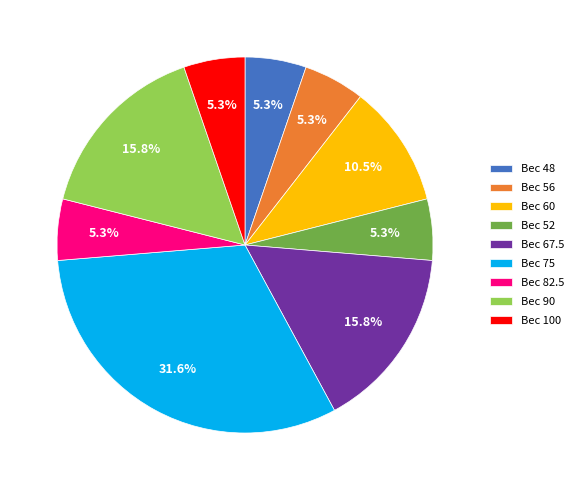

Do Вес 56 and Вес 82.5 together represent more than half of the pie?

No